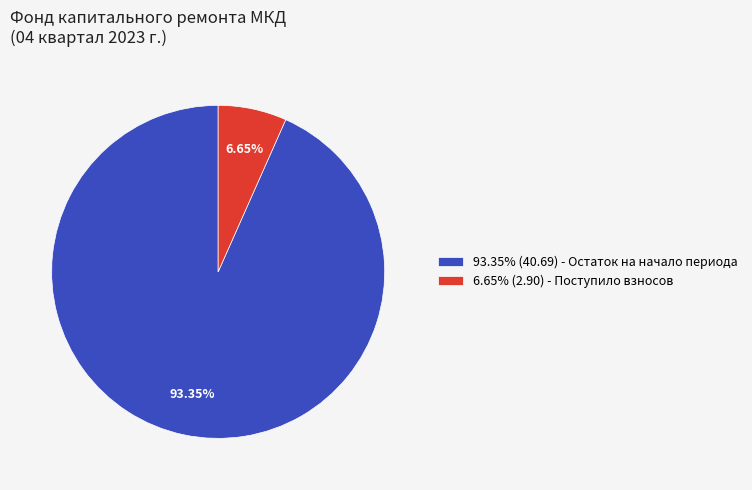

Rank the categories by value from lowest to highest.

6.65% (2.90) - Поступило взносов, 93.35% (40.69) - Остаток на начало периода